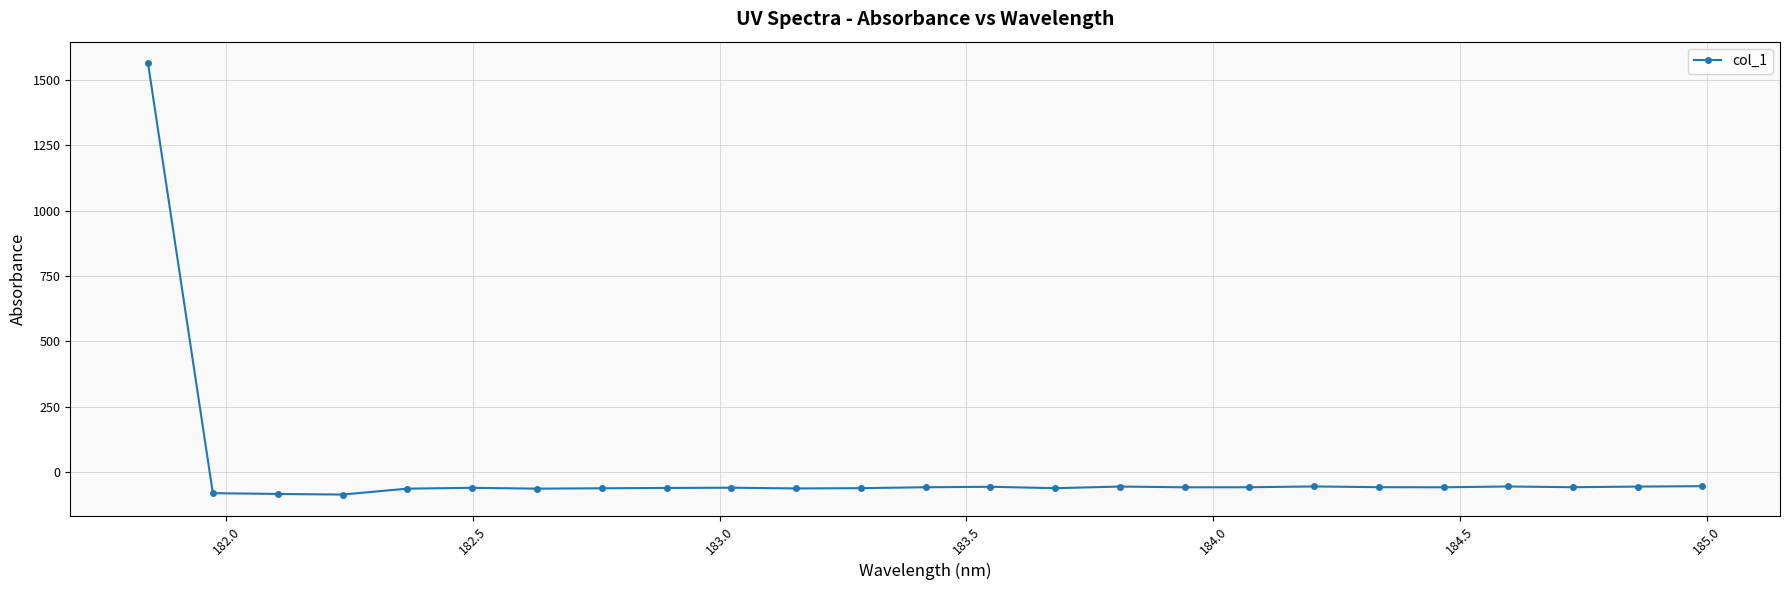

What is the greatest value displayed?

1564.5